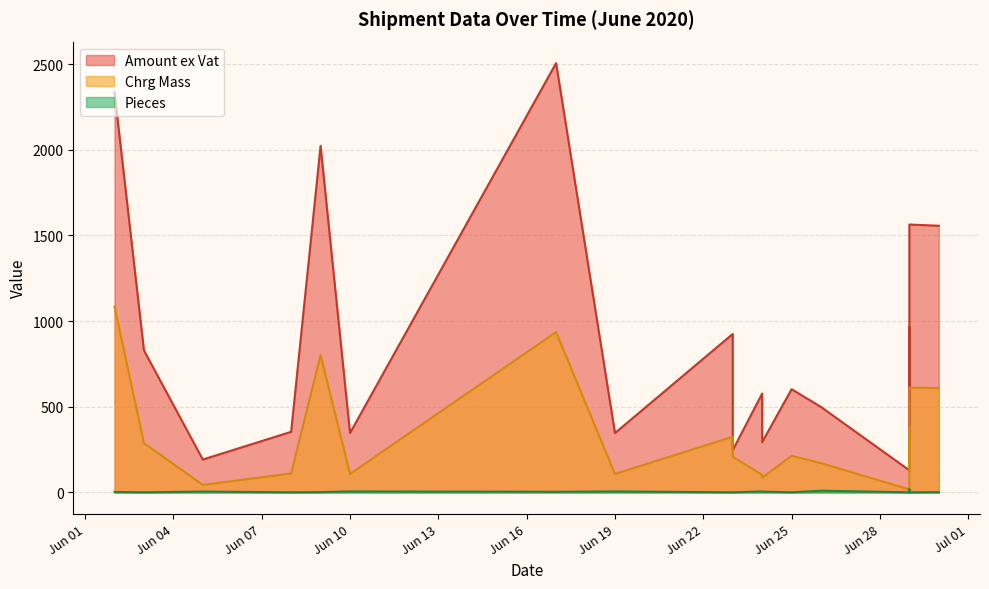

What is the difference between the maximum and minimum values in the Amount ex Vat series?

2376.7